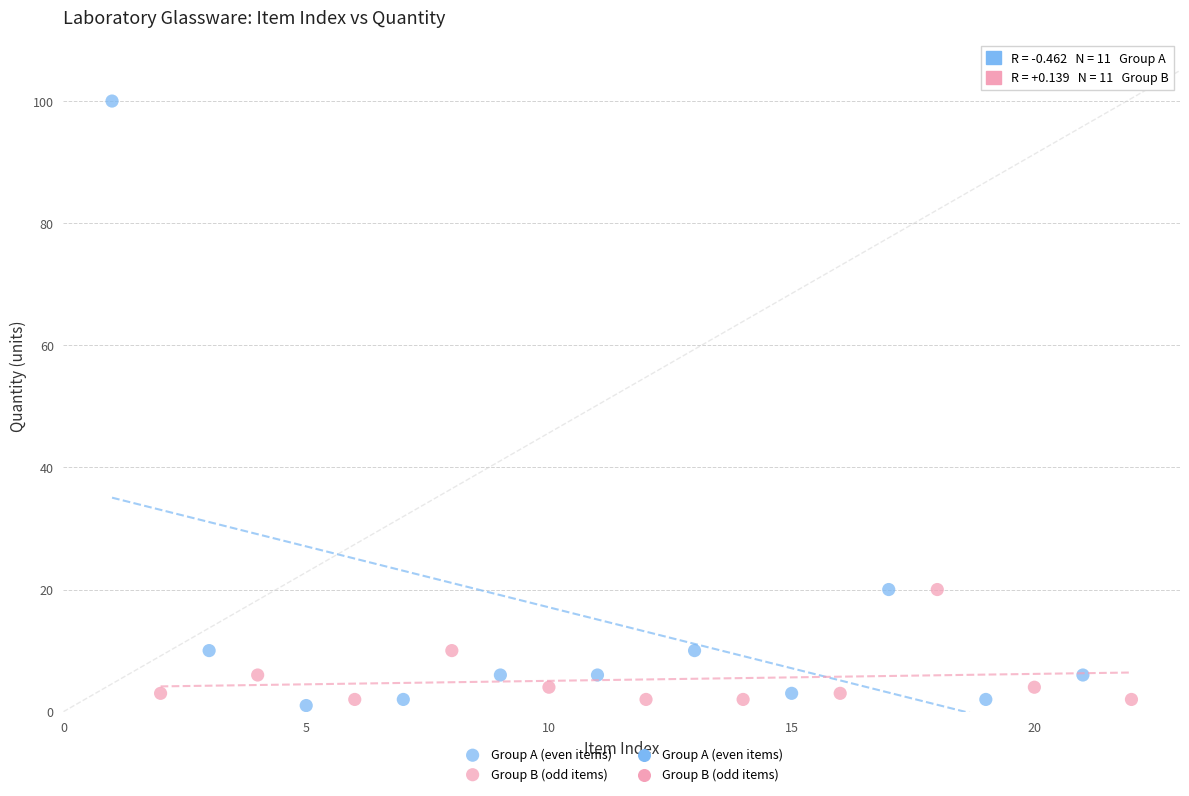

Which series has the widest spread of Y values?

Group A (even items)